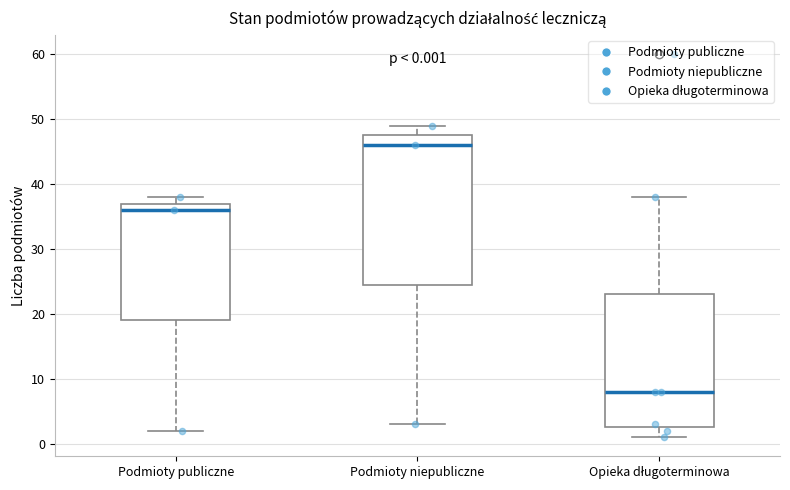

Which box's median line is the highest?

Podmioty niepubliczne